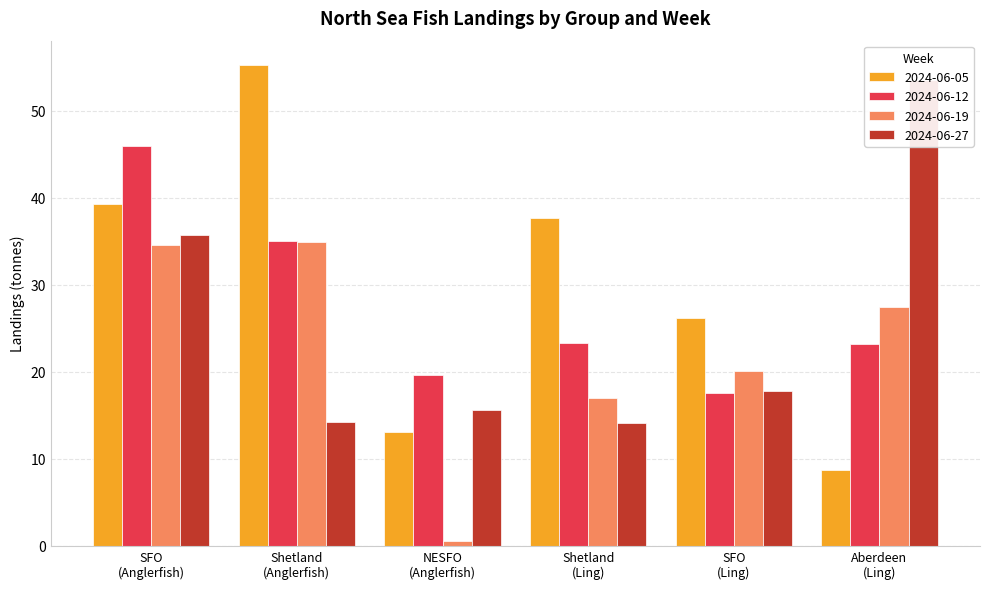

Does the chart contain stacked bars?

No